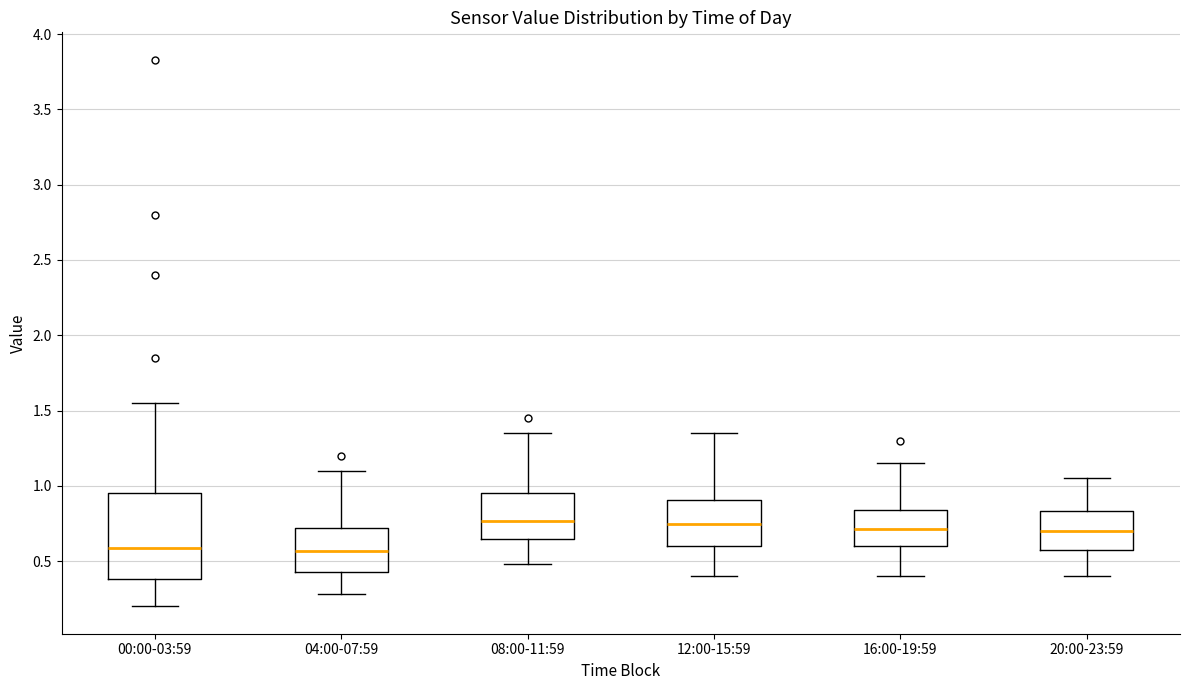

Reading left to right, transcribe this box plot: for each box, give where its median line is, the range the box spans, and where its two whiskers end, as read against the y-axis. The values are not printed on the chart, so give them approximately, as read against the axis.

00:00-03:59: median 0.60, box 0.40 to 0.95, whiskers 0.20 to 1.55
04:00-07:59: median 0.55, box 0.45 to 0.70, whiskers 0.30 to 1.10
08:00-11:59: median 0.75, box 0.65 to 0.95, whiskers 0.50 to 1.35
12:00-15:59: median 0.75, box 0.60 to 0.90, whiskers 0.40 to 1.35
16:00-19:59: median 0.70, box 0.60 to 0.85, whiskers 0.40 to 1.15
20:00-23:59: median 0.70, box 0.55 to 0.85, whiskers 0.40 to 1.05